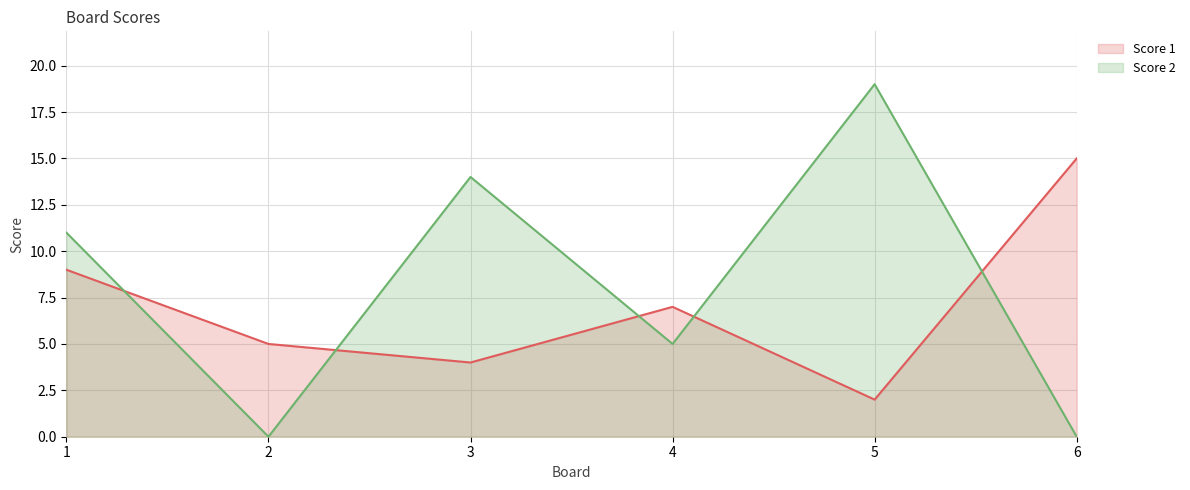

Which series has the largest range (max minus min)?

Score 2